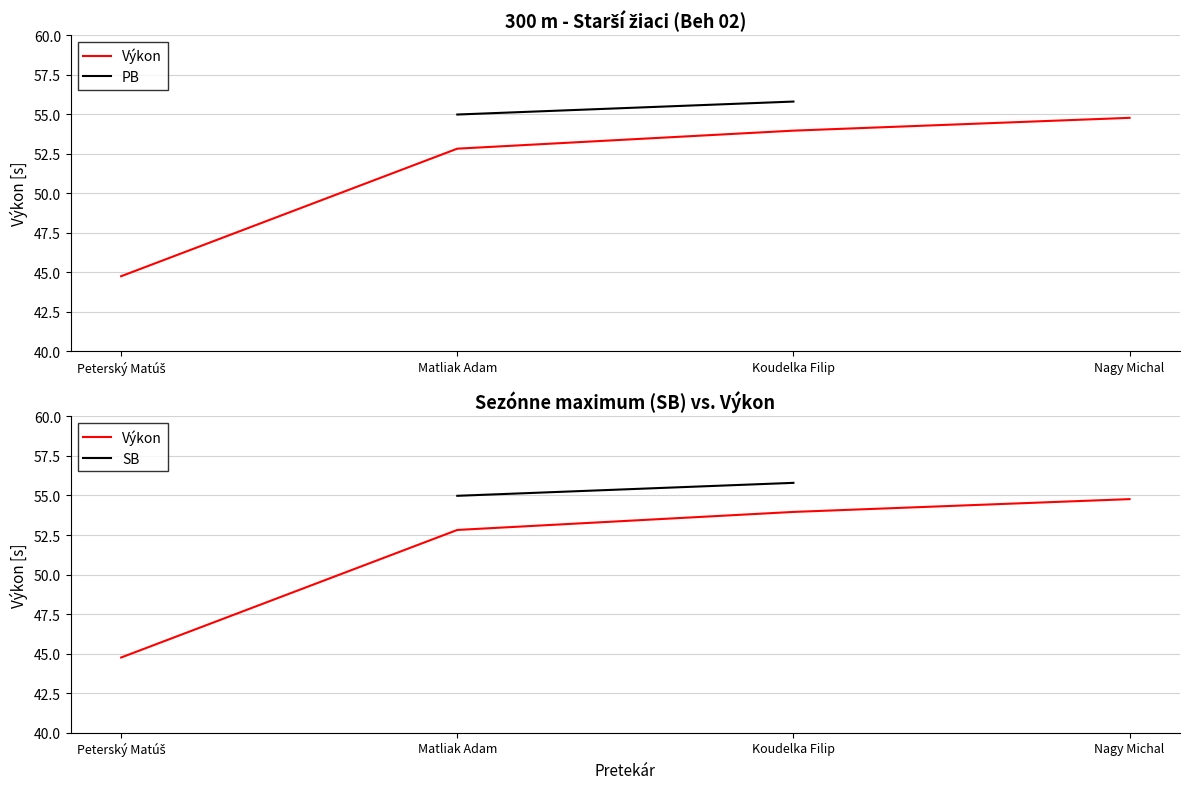

At which label is Výkon closest to 49?

Matliak Adam